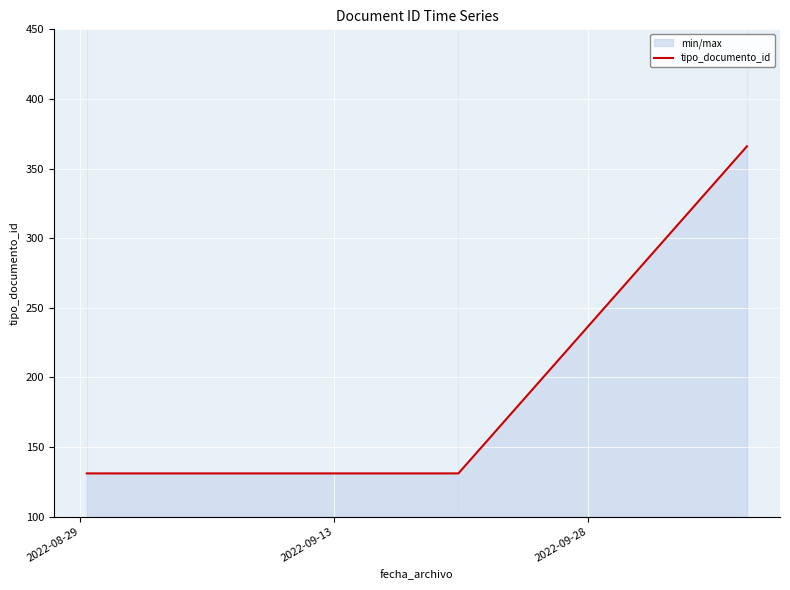

What is the sum of all values?

628